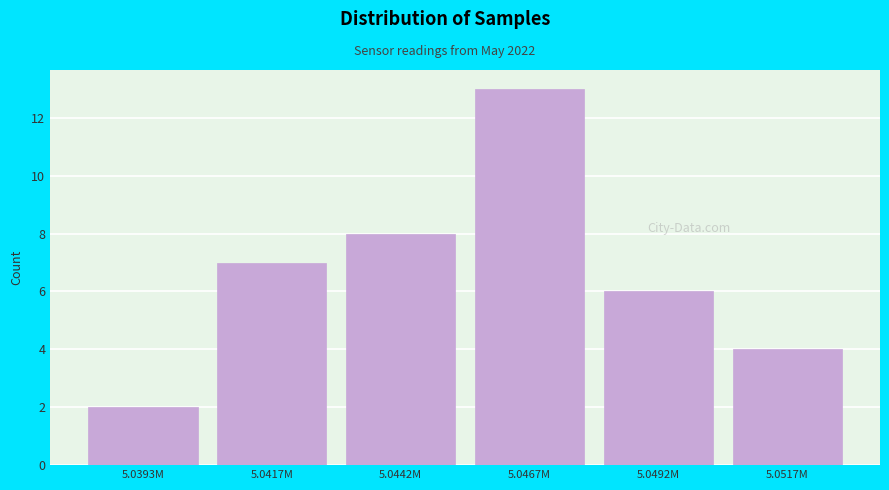

Reading right to left, transcribe all the data shown in this chart.

4	6	13	8	7	2